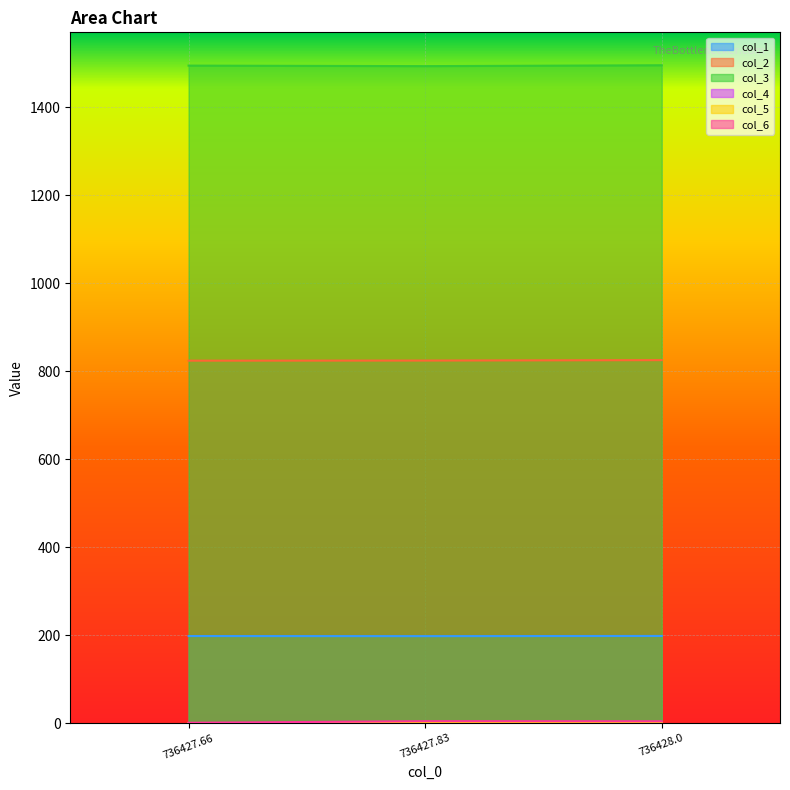

What is the difference between the maximum and minimum values in the col_2 series?

1.2